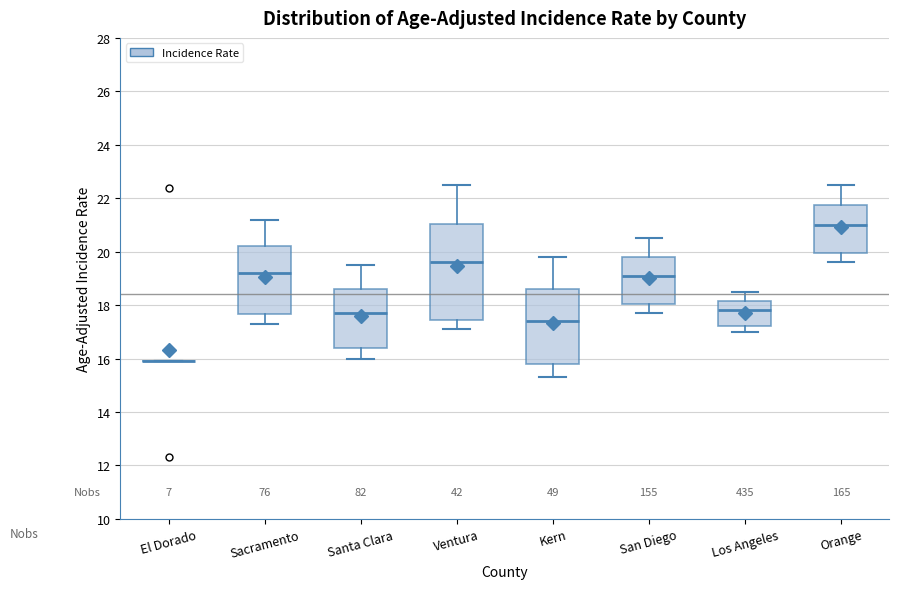

Which box is the tallest, from its lower edge to its upper edge?

Ventura